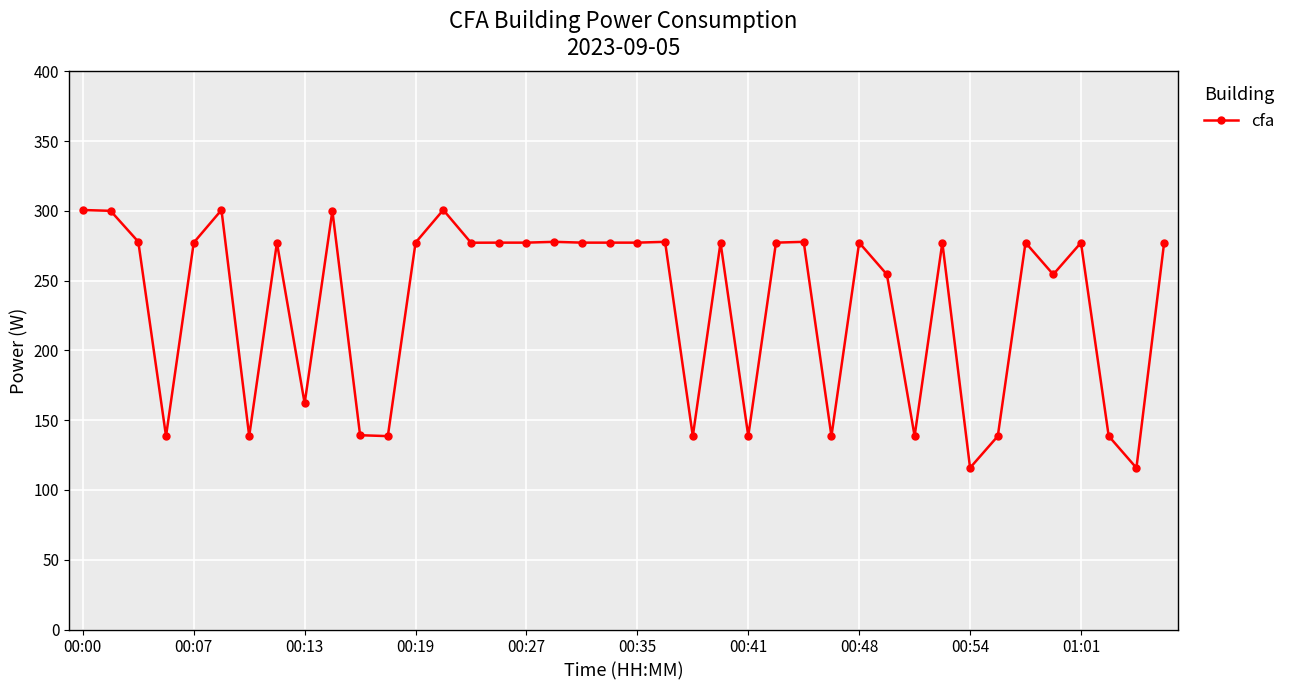

What is the value of the 1st point from the left?

300.6